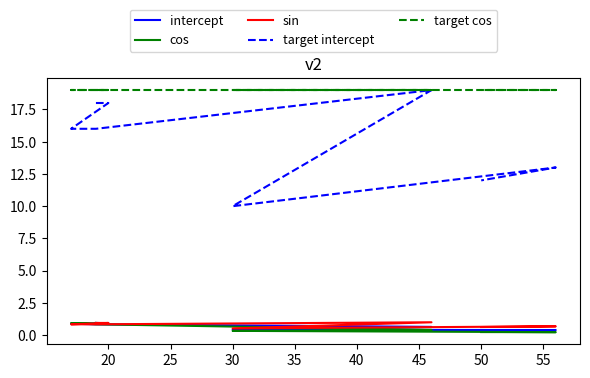

Rank the series at 30 from highest to lowest value.

target cos, target intercept, intercept, cos, sin